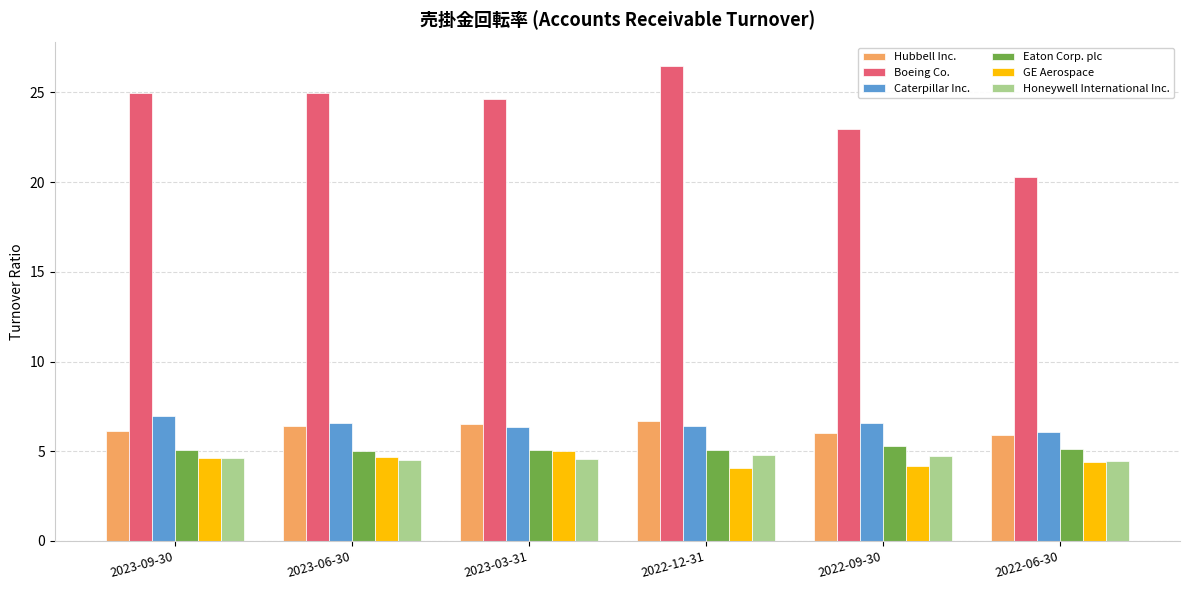

What is the approximate value of Honeywell International Inc. at 2023-06-30?

4.5